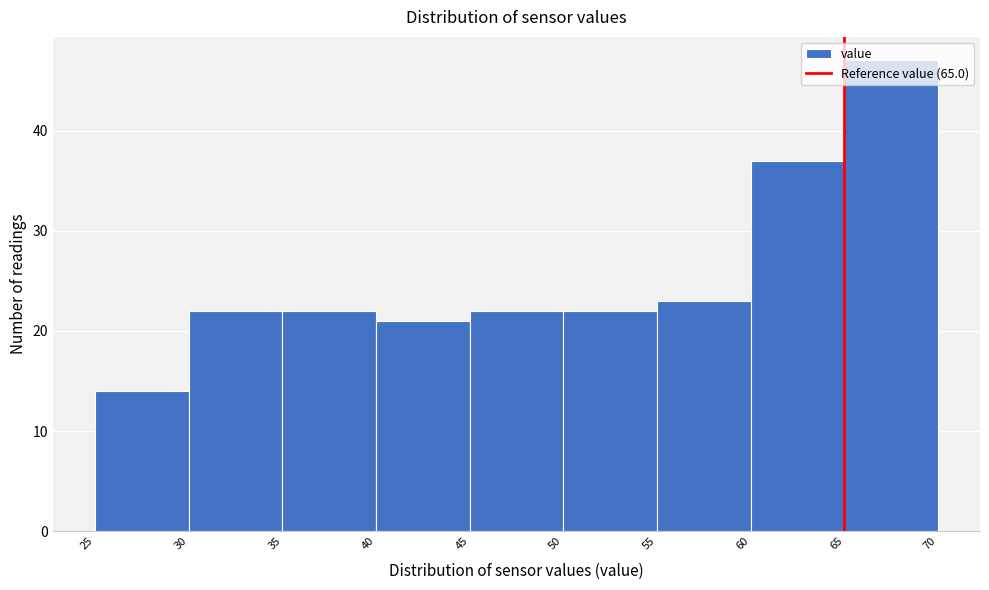

Reading left to right, list every bar in this chart as the range it spans on the x-axis followed by its height. The values are not printed on the chart, so give them approximately, as read against the axis.

25 to 30: 14
30 to 35: 22
35 to 40: 22
40 to 45: 21
45 to 50: 22
50 to 55: 22
55 to 60: 23
60 to 65: 37
65 to 70: 47